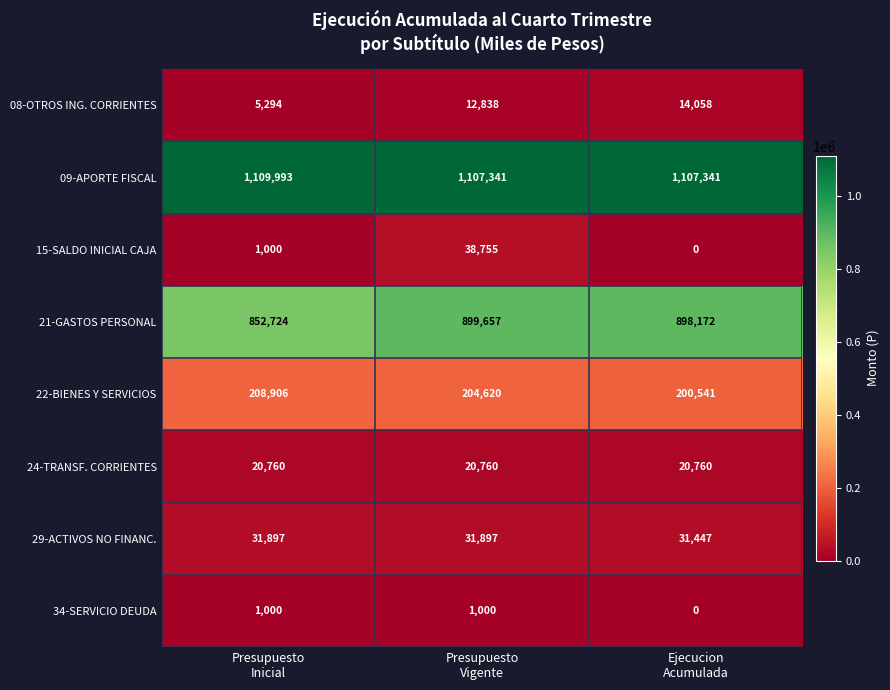

Reading left to right, list all the values displayed in this chart.

08-OTROS ING. CORRIENTES: 5294	12838	14058
09-APORTE FISCAL: 1109993	1107341	1107341
15-SALDO INICIAL CAJA: 1000	38755	0
21-GASTOS PERSONAL: 852724	899657	898172
22-BIENES Y SERVICIOS: 208906	204620	200541
24-TRANSF. CORRIENTES: 20760	20760	20760
29-ACTIVOS NO FINANC.: 31897	31897	31447
34-SERVICIO DEUDA: 1000	1000	0